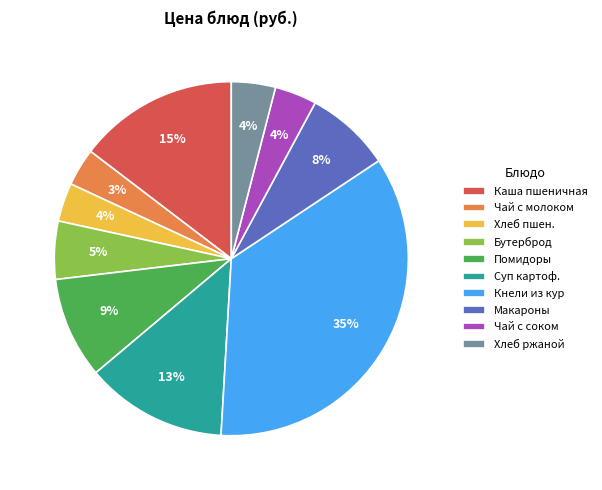

To the nearest percent, what is the difference between the largest and smallest slice percentages?

32%